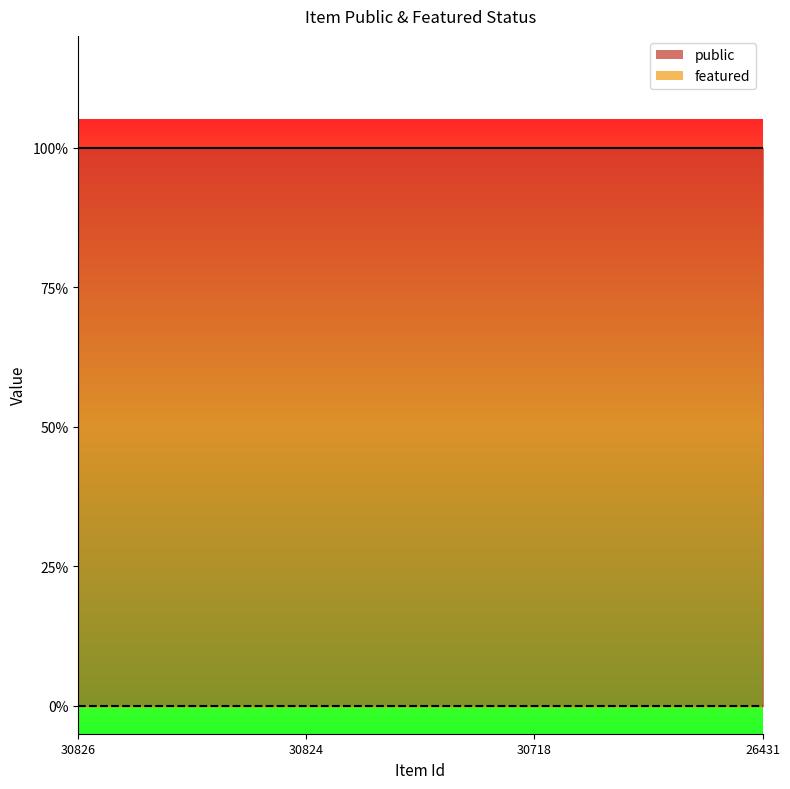

The featured series shows 0 at 30826. True or false?

True